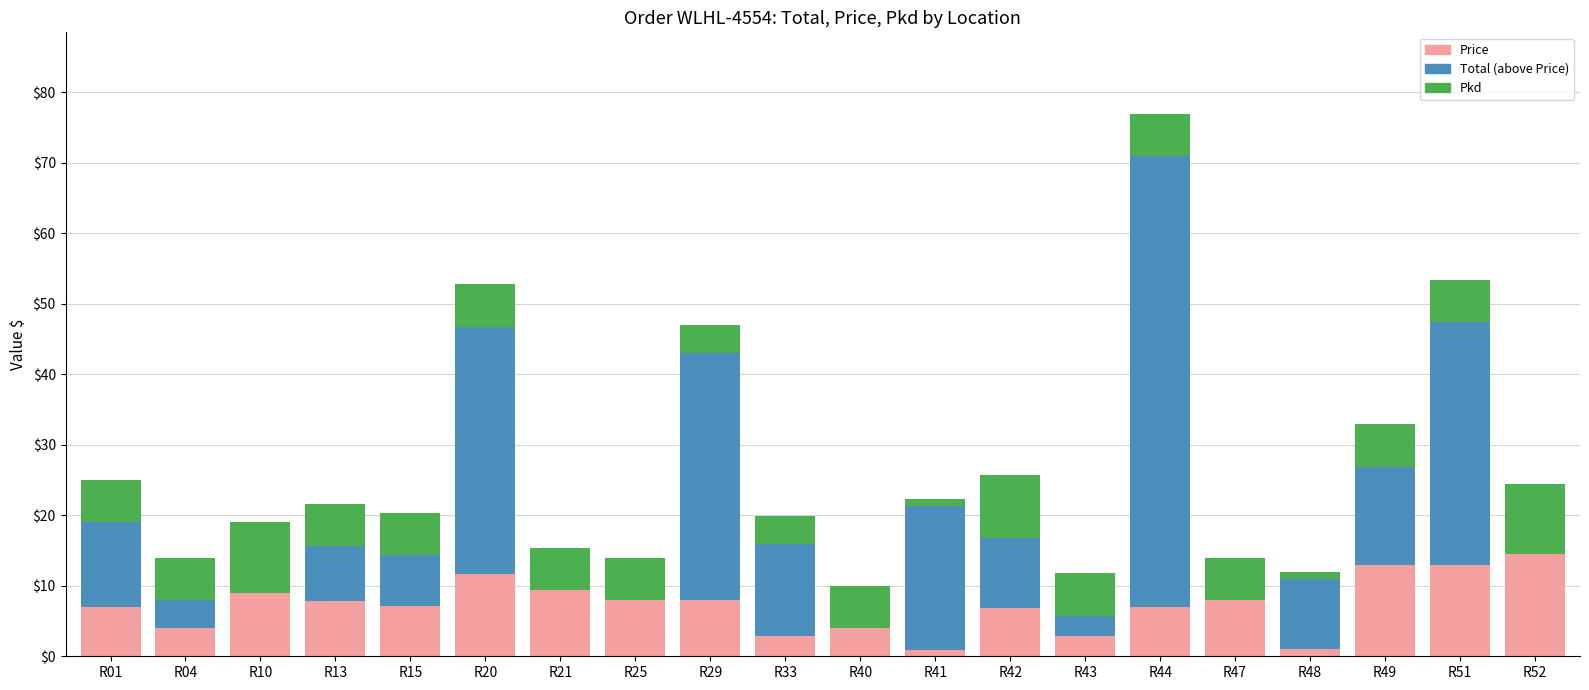

The Price series shows 8.0 at R29. True or false?

True